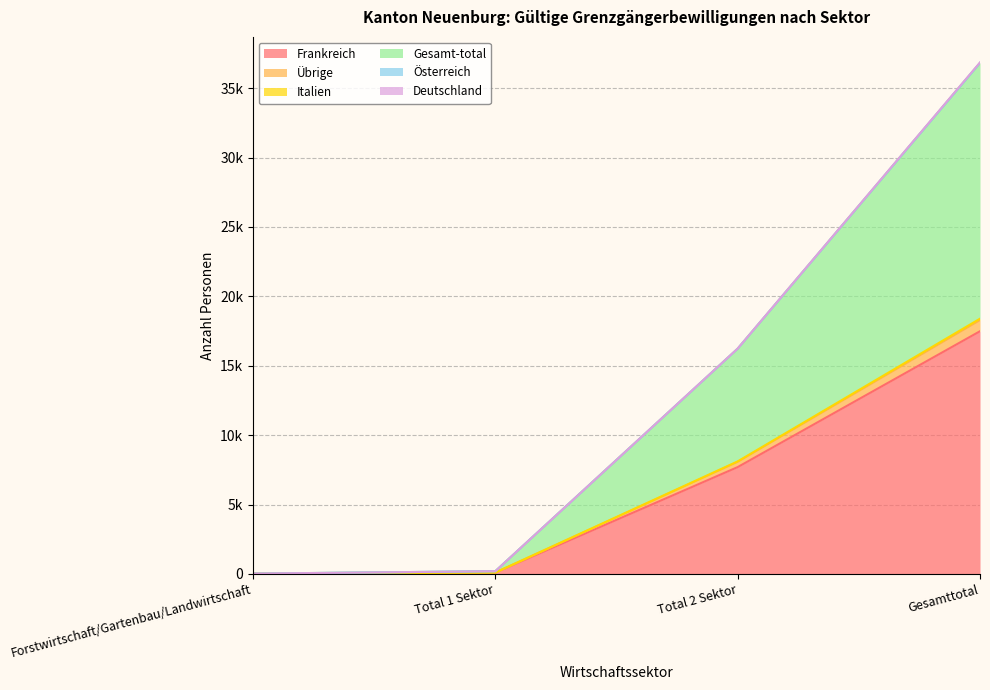

What is the label of the 4th point from the right?

Forstwirtschaft/Gartenbau/Landwirtschaft